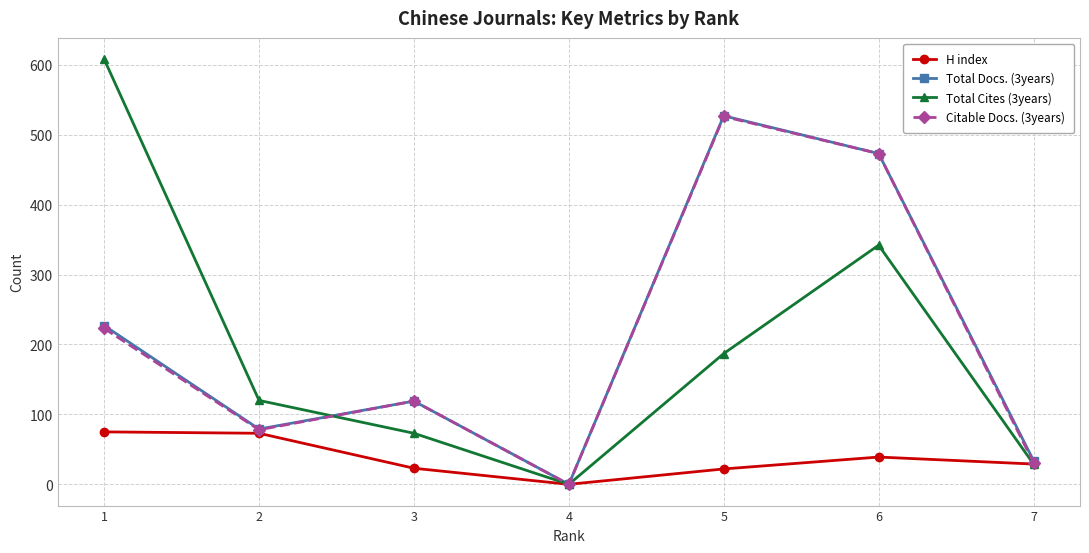

What are all the series names shown in the legend?

H index, Total Docs. (3years), Total Cites (3years), Citable Docs. (3years)